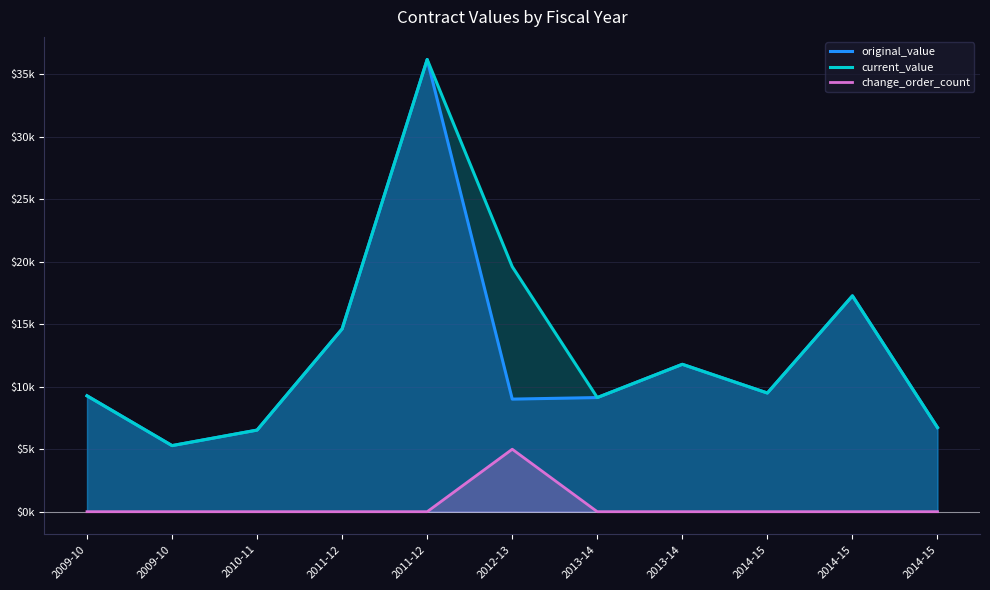

At which label does current_value reach its peak?

2011-12